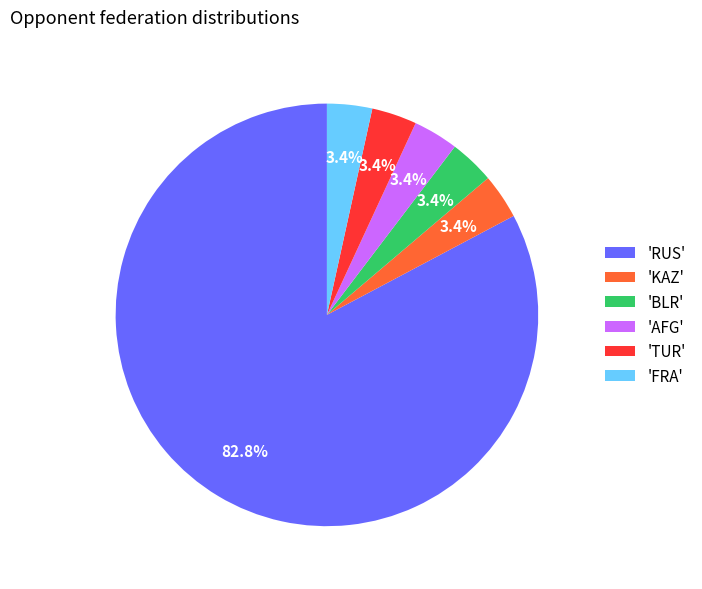

How many segments does this pie chart have?

6